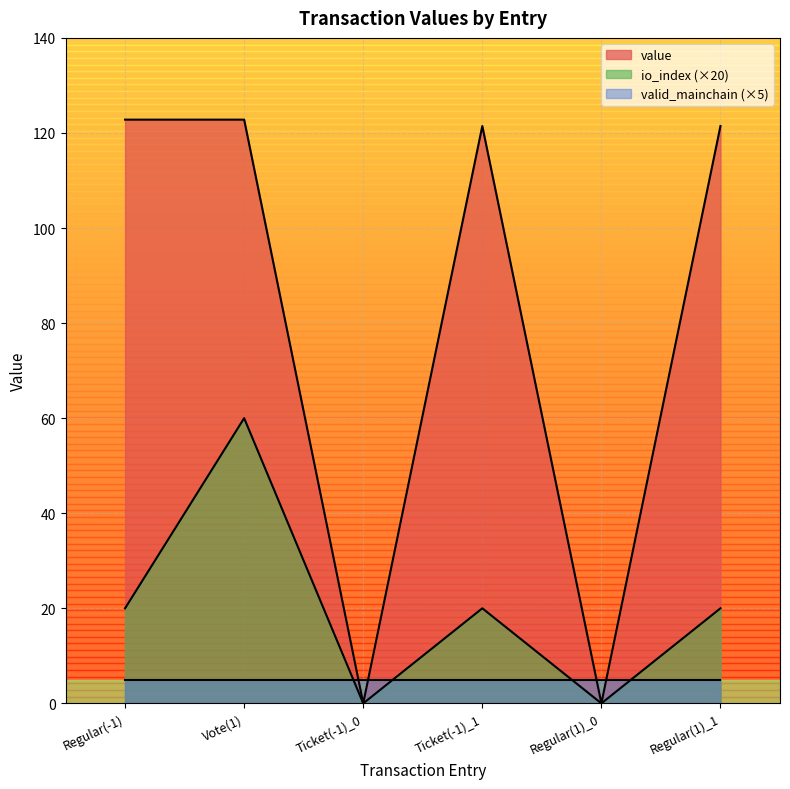

How many lines are shown in the chart?

3